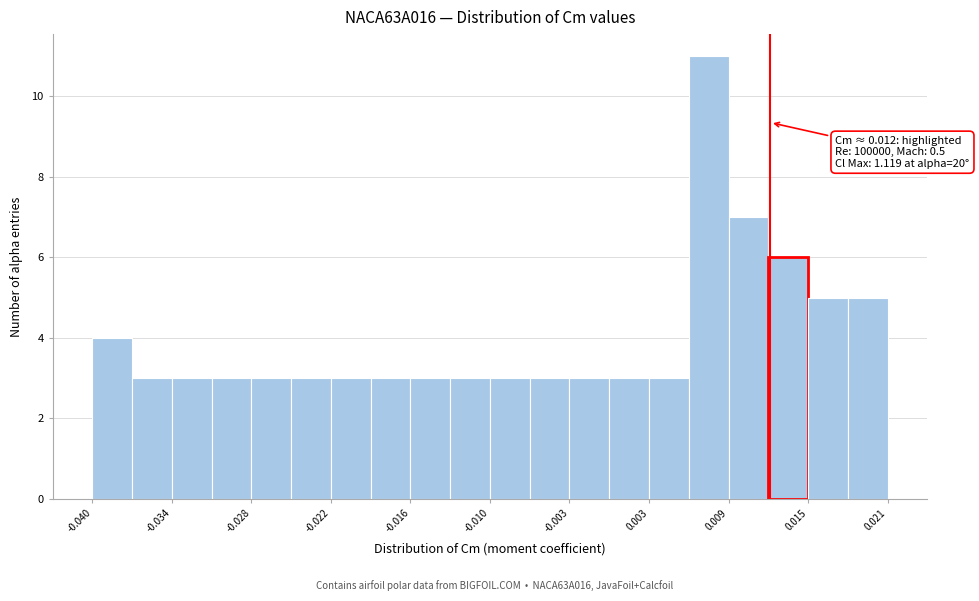

Read against the x-axis, roughly where is the centre of the tallest bar?

0.007